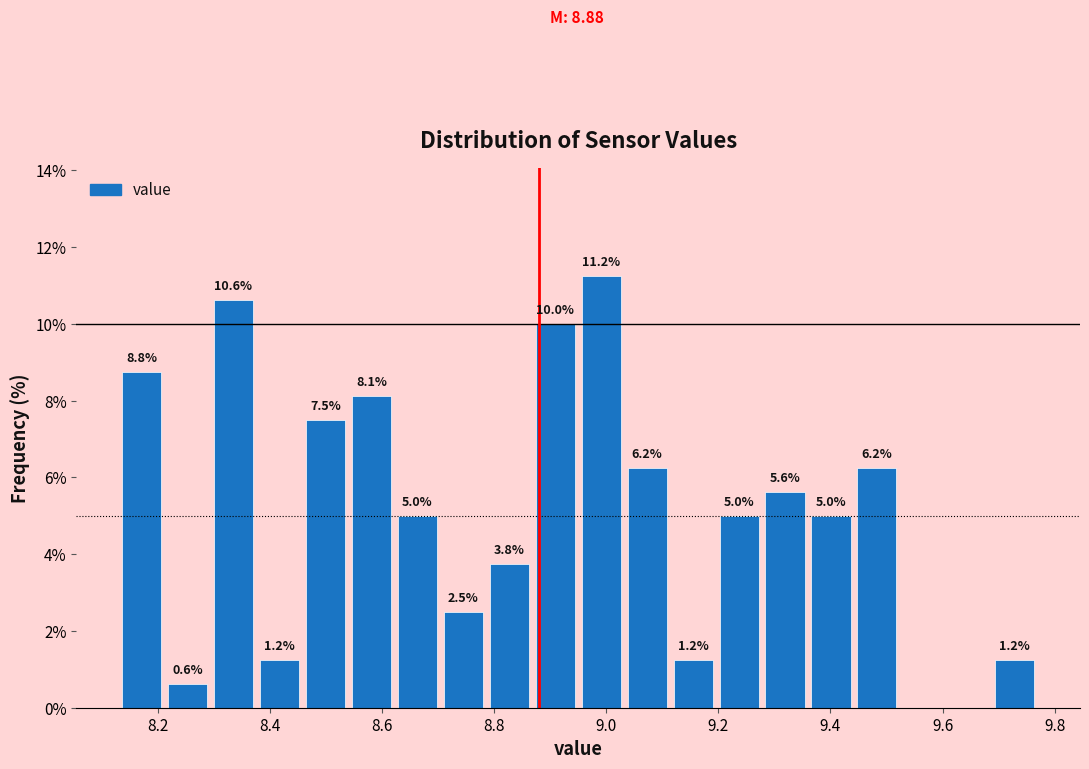

Over which range of the x-axis is the bar tallest?

8.950 to 9.032